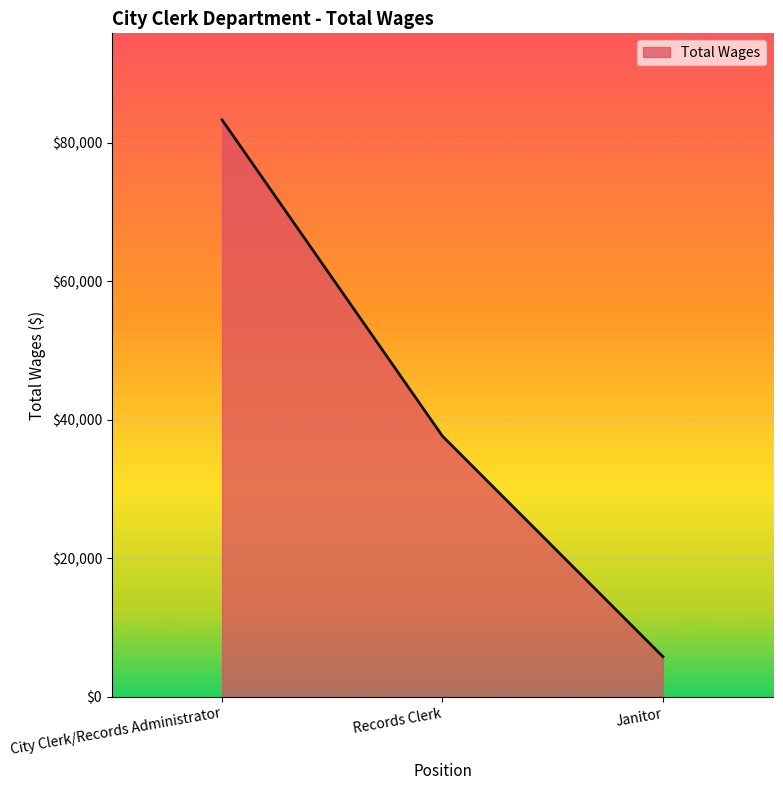

What is the maximum value shown in the chart?

83268